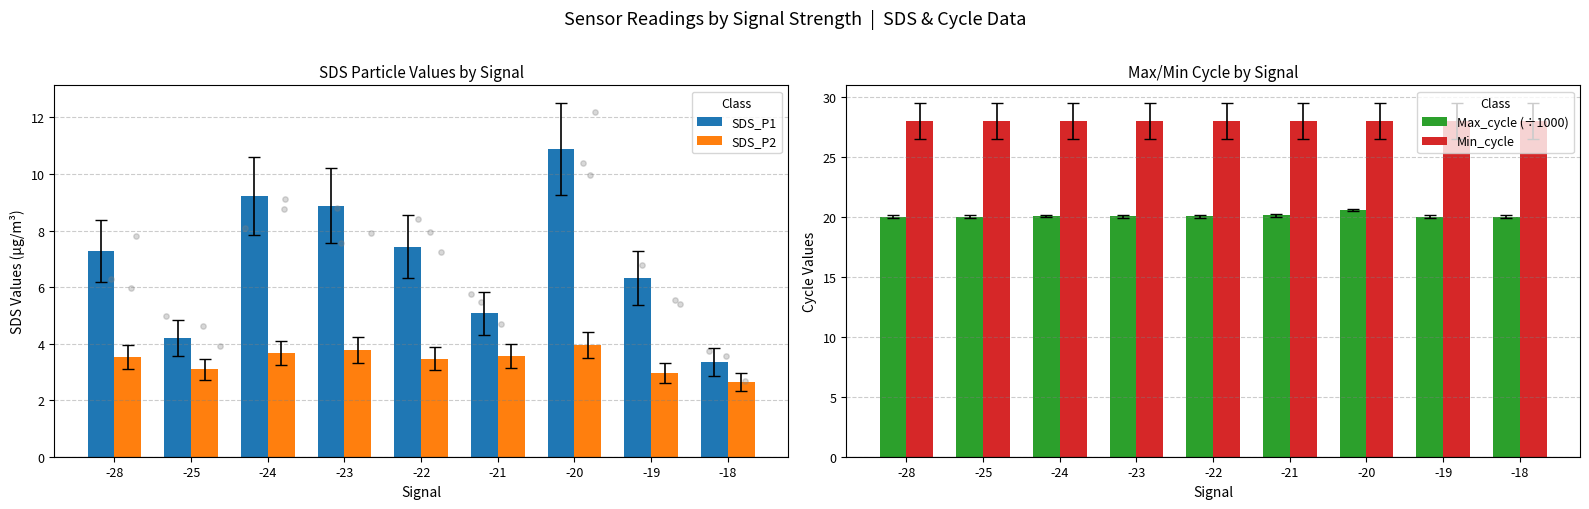

Which series has the largest total across all categories?

Min_cycle